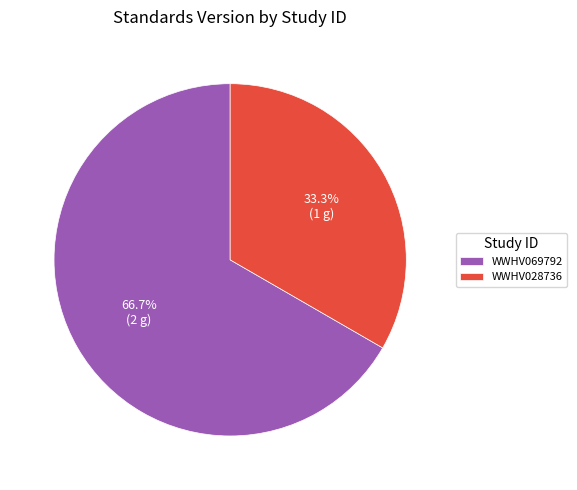

Between WWHV028736 and WWHV069792, which is larger?

WWHV069792